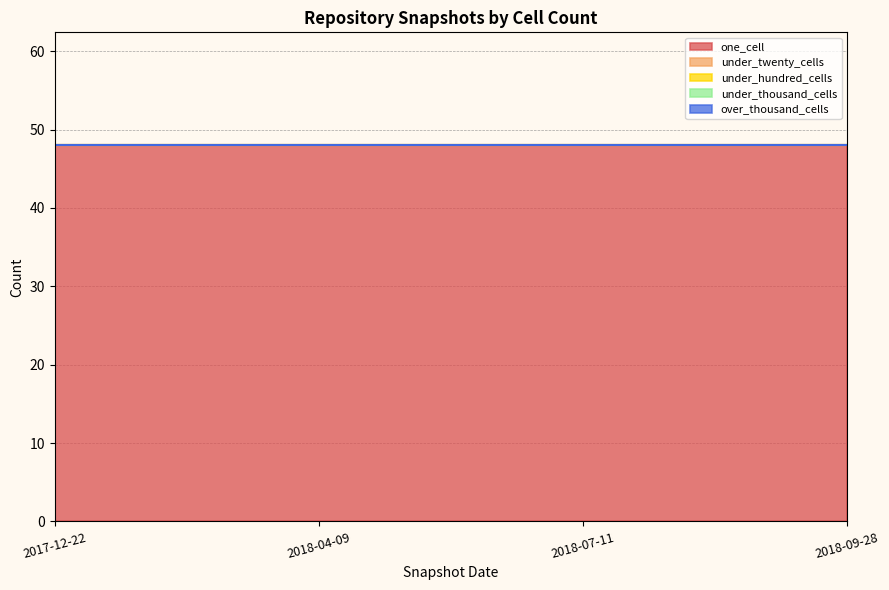

At 2018-04-09, list the series in order from largest to smallest.

one_cell, under_twenty_cells, under_hundred_cells, under_thousand_cells, over_thousand_cells